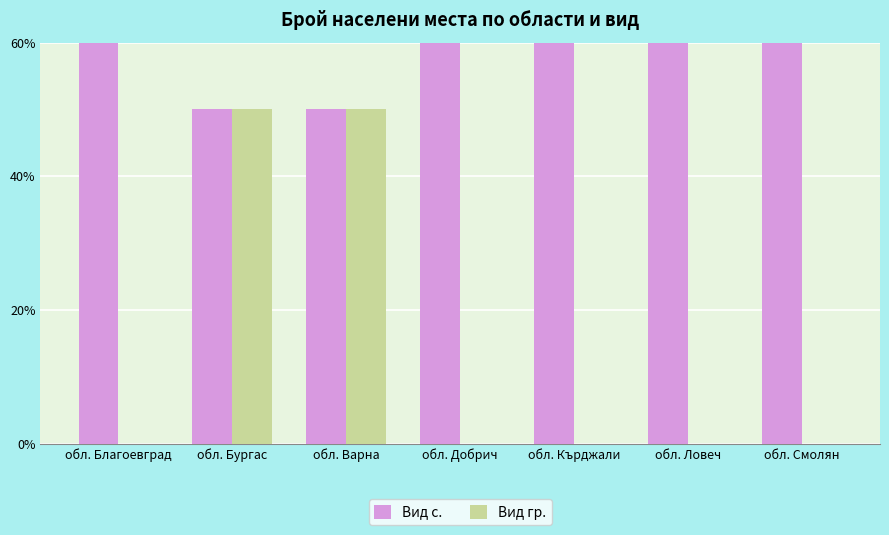

True or false: Вид с. has a value of 100 at обл. Ловеч.

True